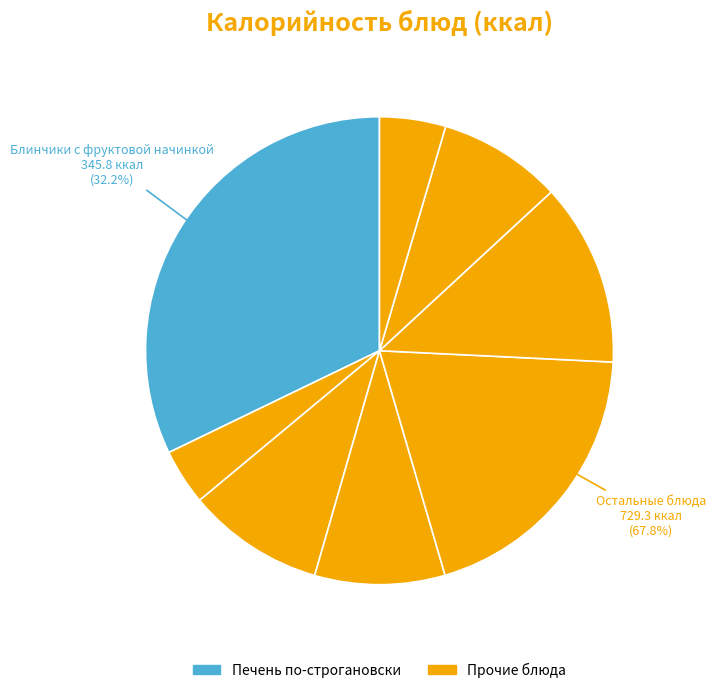

How many slices are in this pie chart?

8